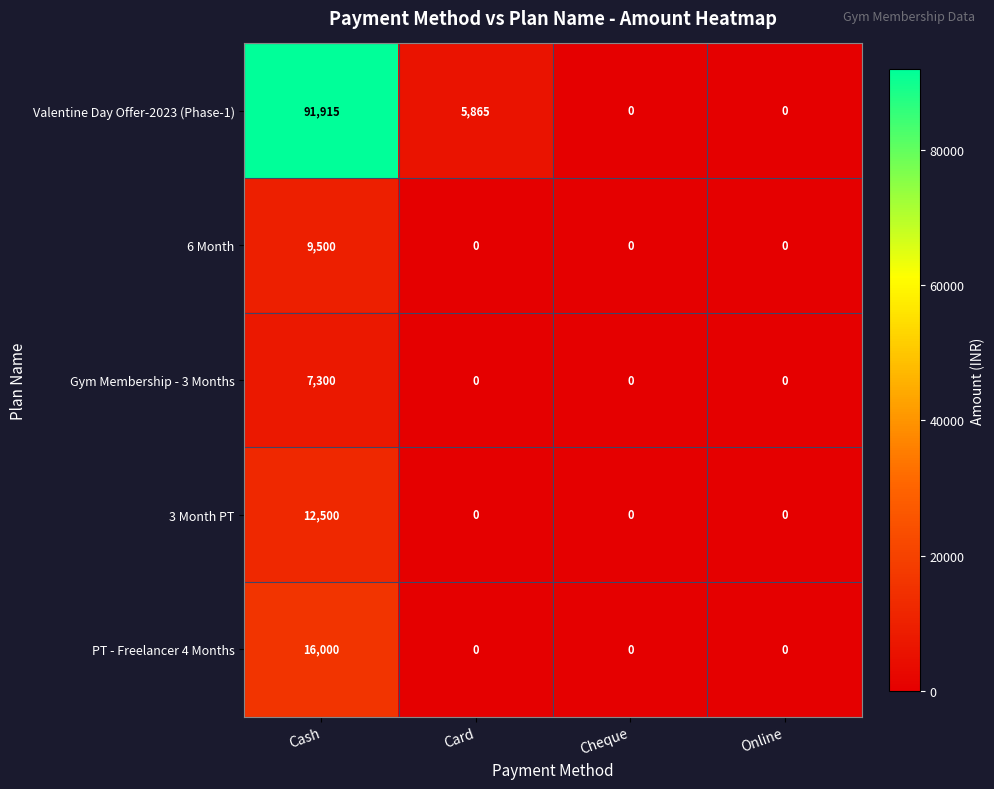

Which series has the largest range (max minus min)?

Valentine Day Offer-2023 (Phase-1)